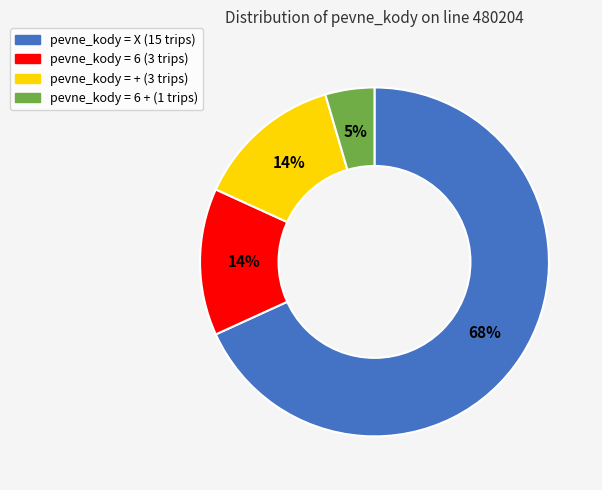

Is there a majority slice in this chart?

Yes